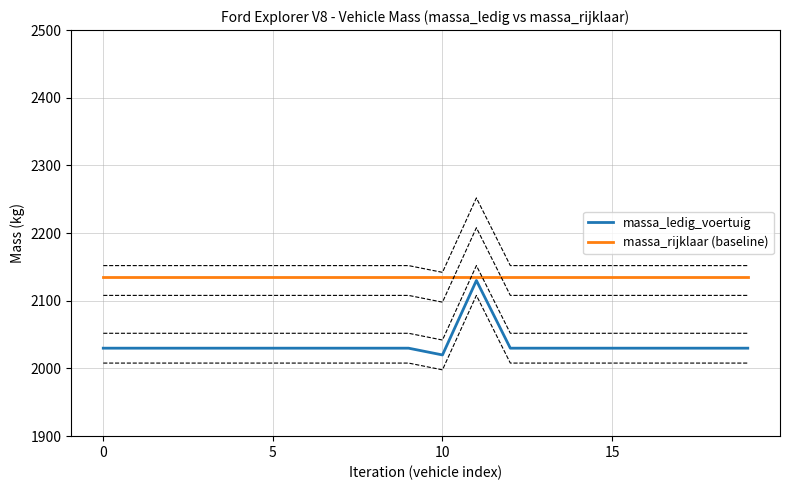

What value does the massa_ledig_voertuig series have at 18?

2030.0